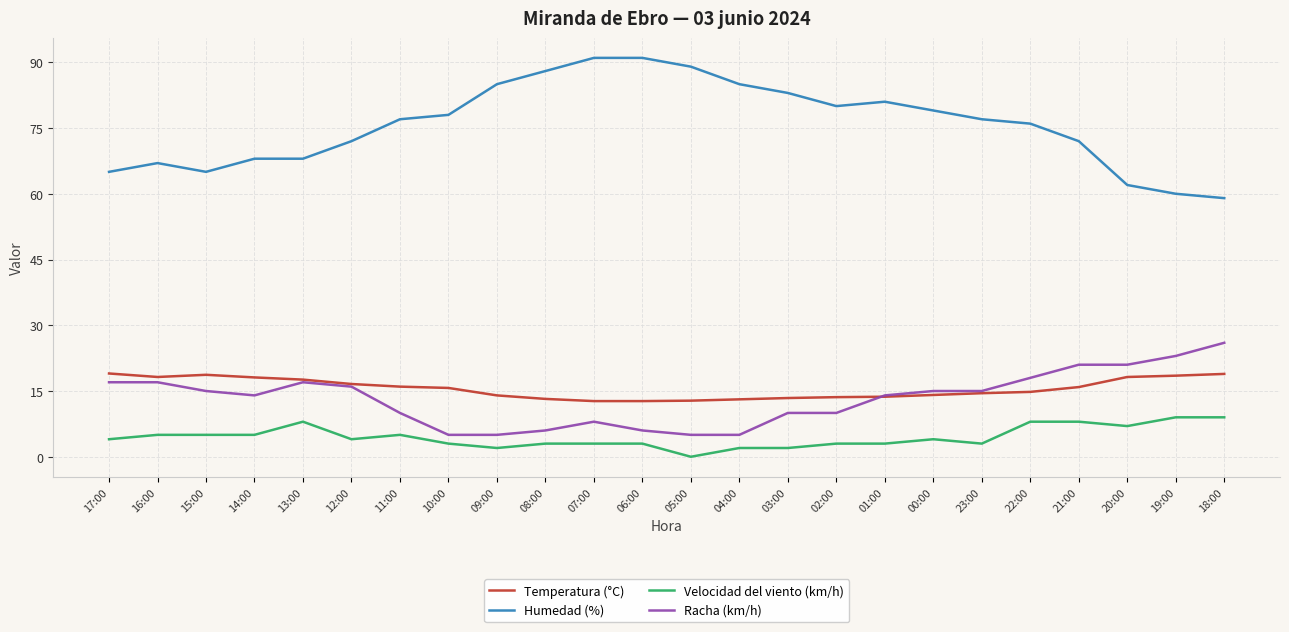

What is the total value across all series at 10:00?

101.7